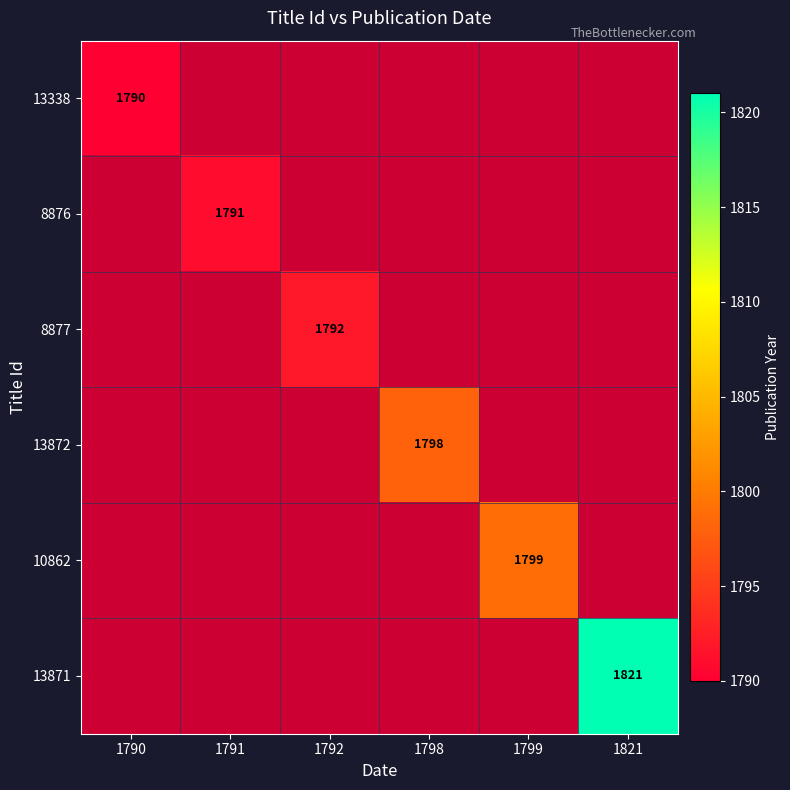

Is it true that 13338 equals 3019.8 at 1790?

False